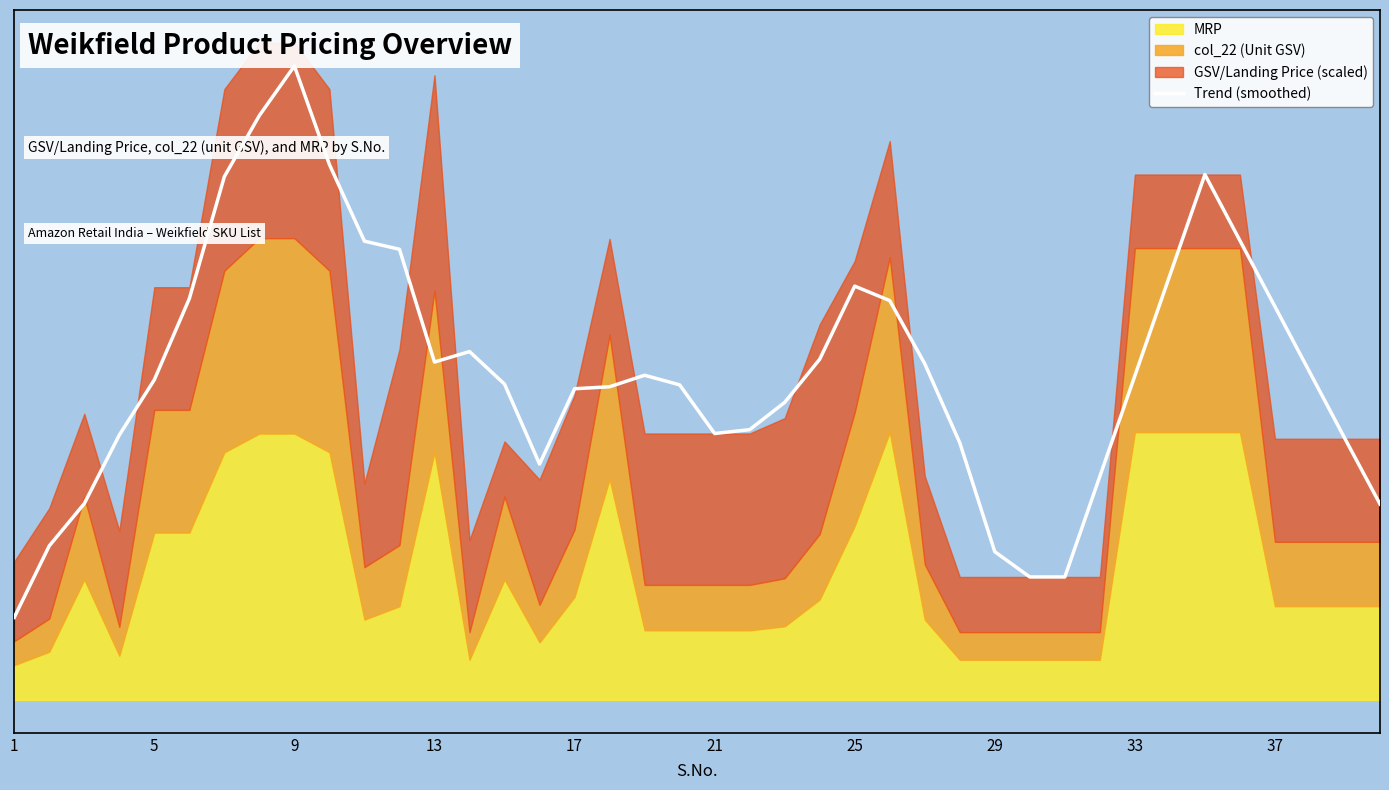

What is the greatest value displayed?

473.6